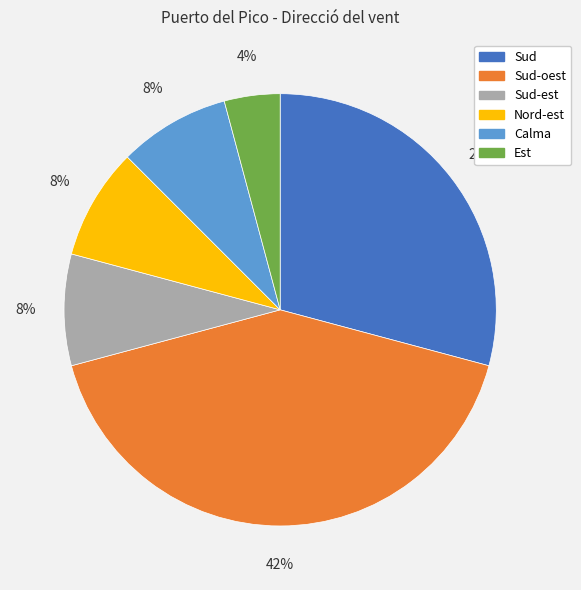

Count the number of slices in the pie.

6